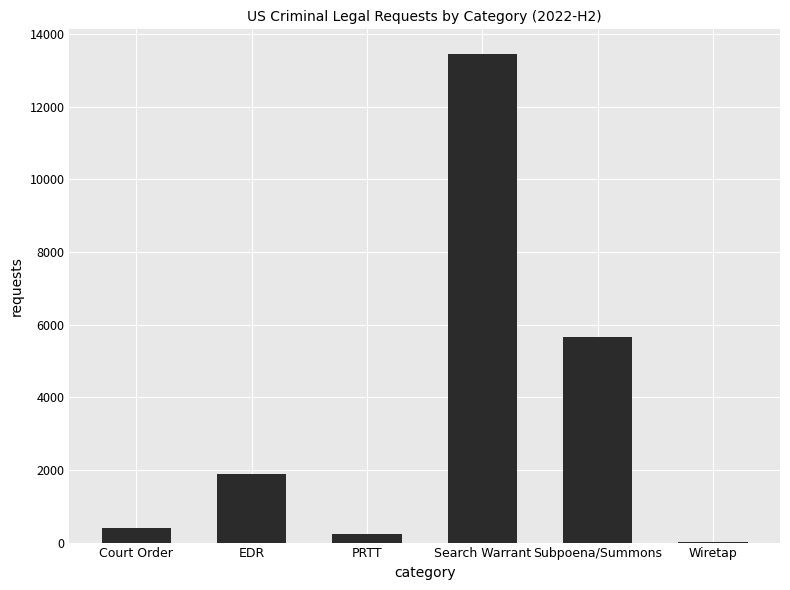

Which label corresponds to the largest value in the chart?

Search Warrant